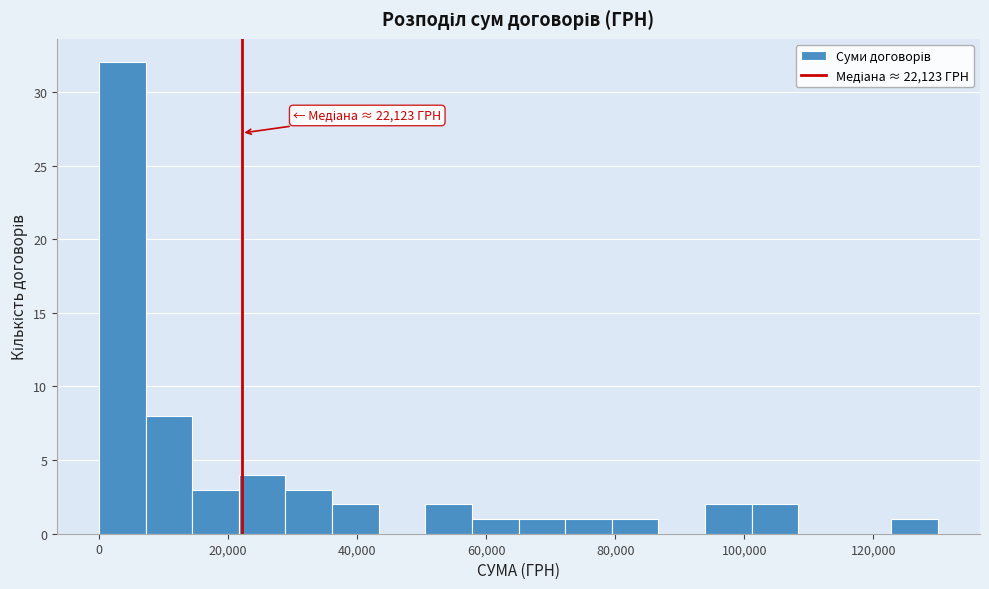

Read against the x-axis, roughly where is the centre of the tallest bar?

4000